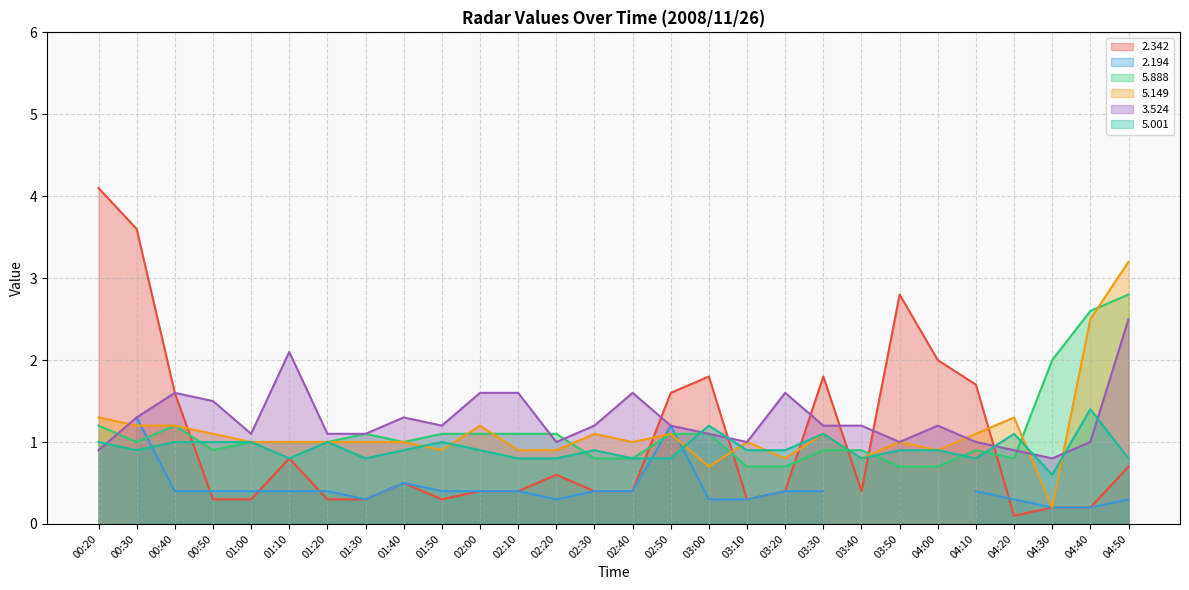

What is the minimum value shown in the chart?

0.1